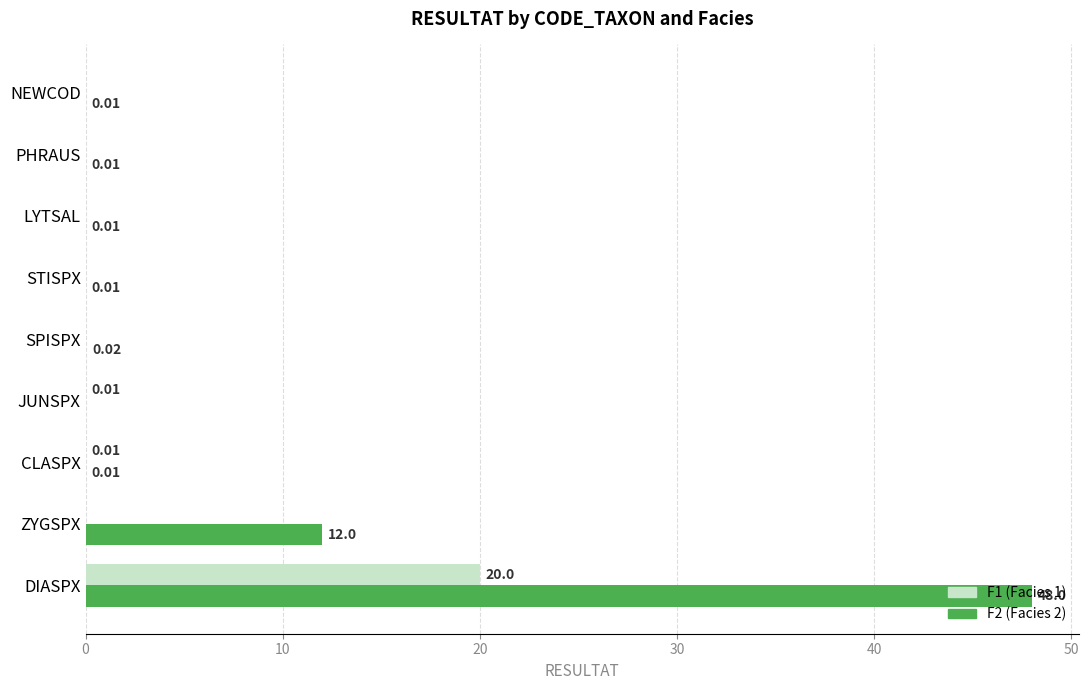

At which category does the chart reach its peak across all series?

DIASPX